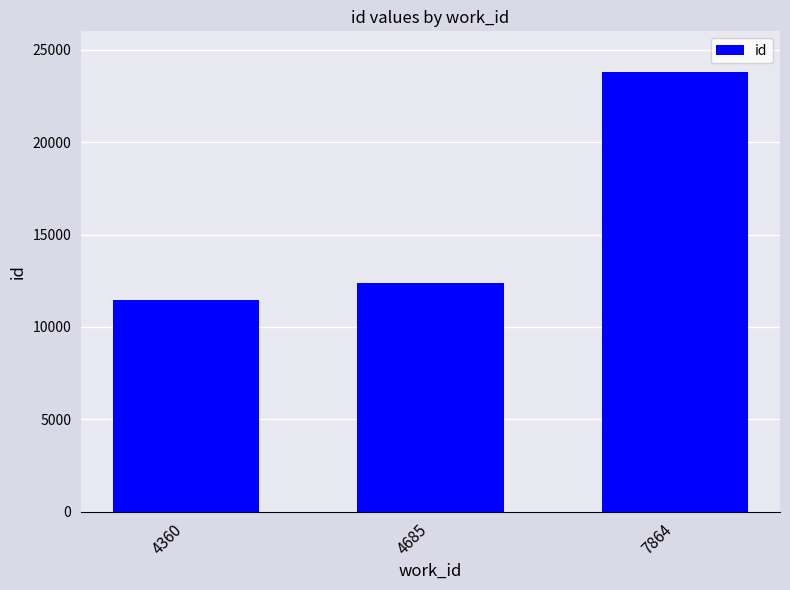

What is the difference between the maximum and minimum values?

12321